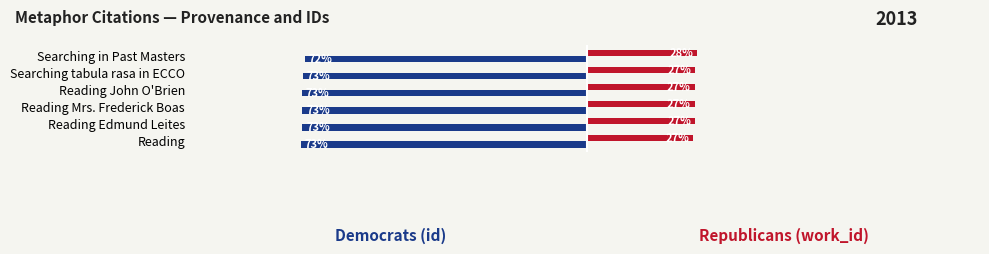

At which category is the sum across all series the highest?

Searching in Past Masters